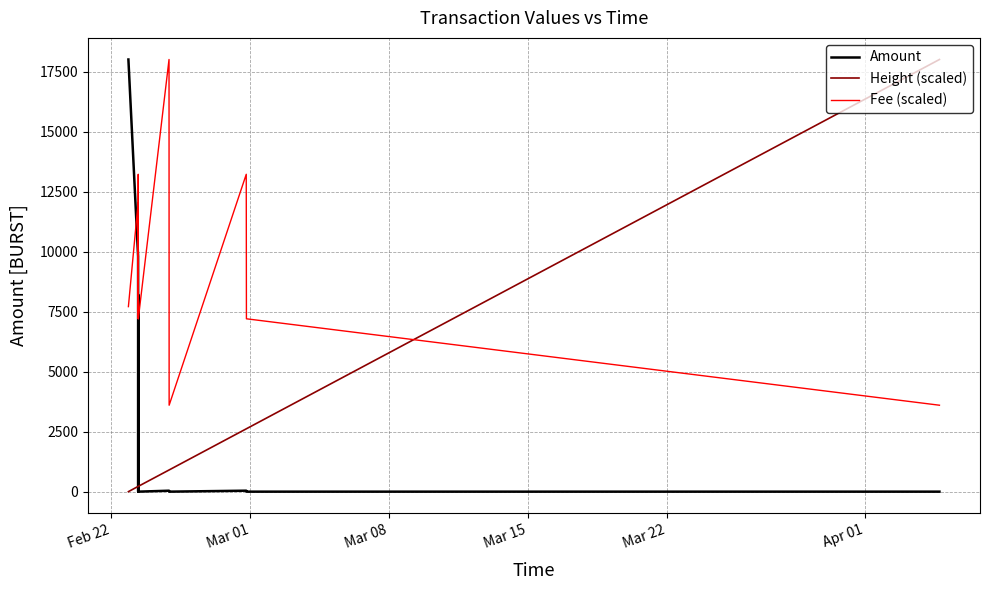

What is the maximum value for Height (scaled)?

18000.0